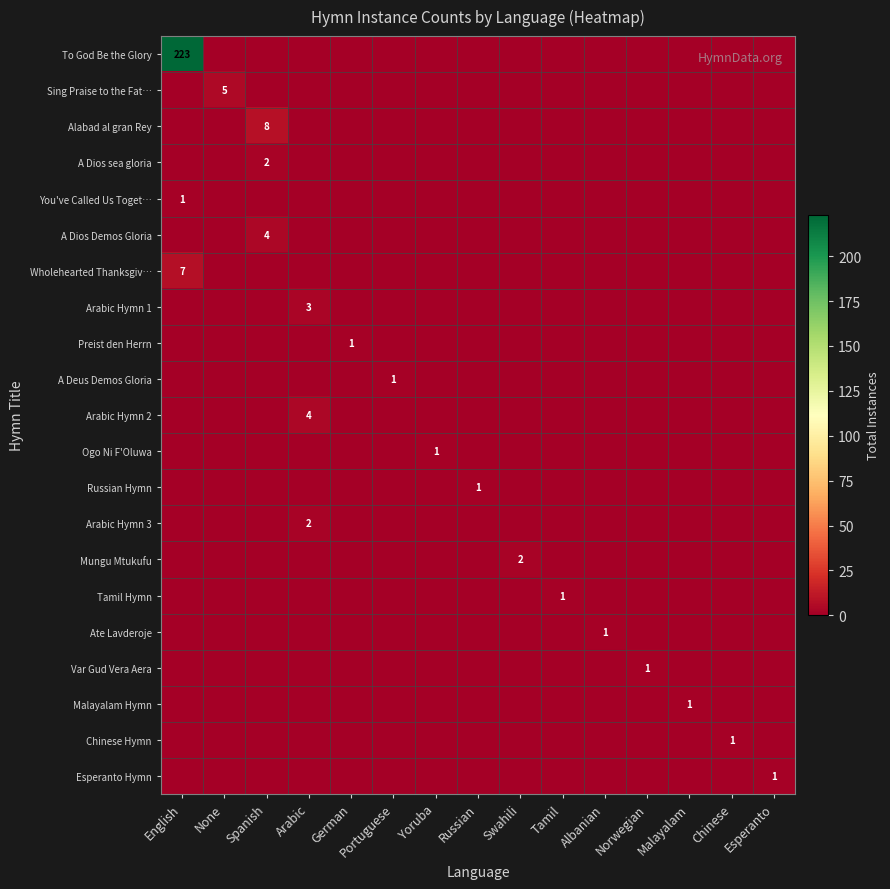

At how many categories does at least one series exceed 50?

1